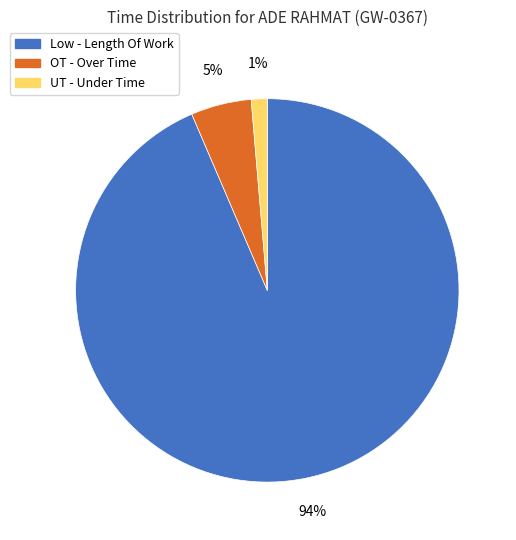

Does any single category account for the majority?

Yes